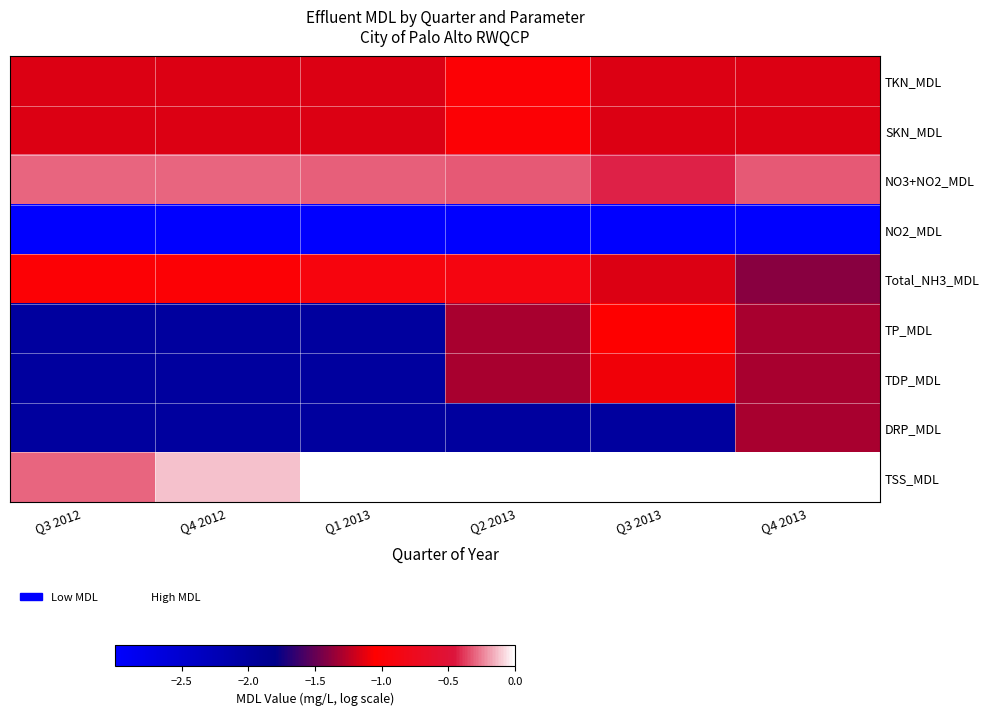

Which category has the highest value across all series?

Q1 2013